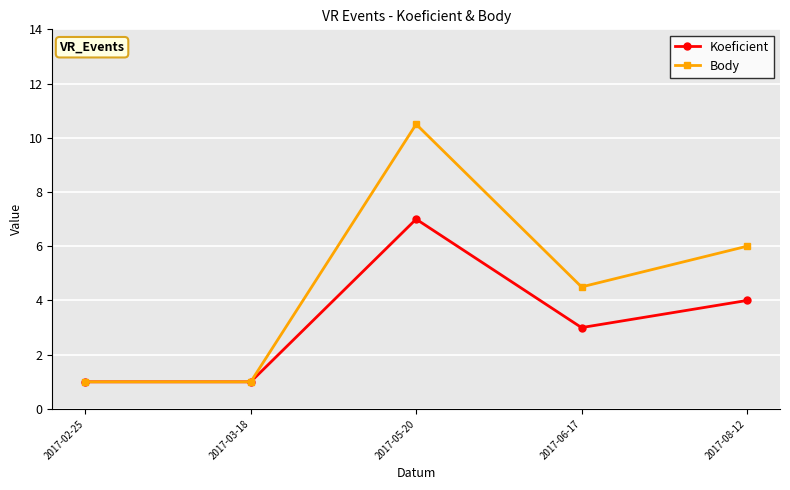

How many distinct data groups are displayed?

2